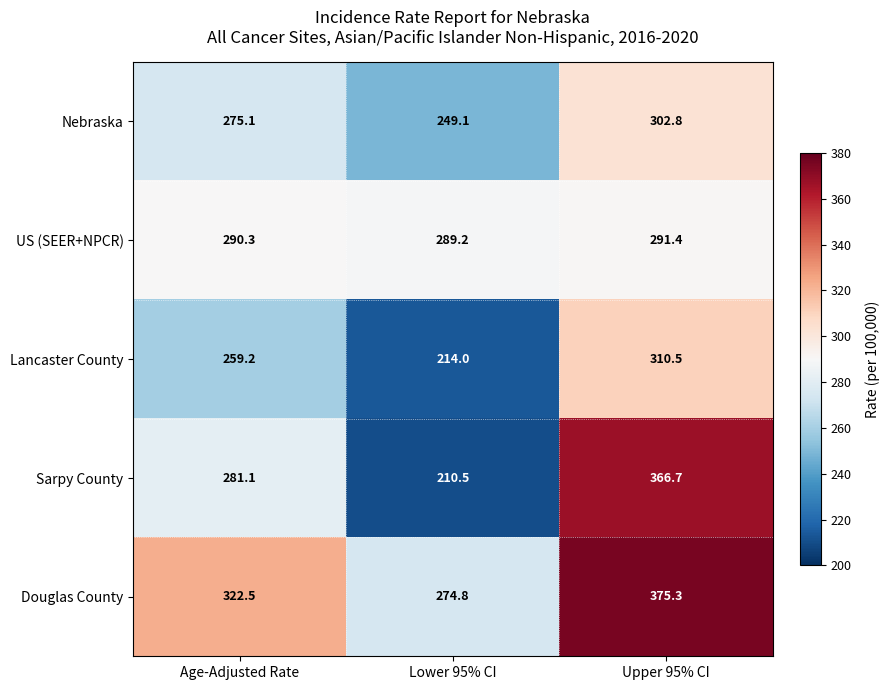

The value of Nebraska at Age-Adjusted Rate is 455.5. True or false?

False